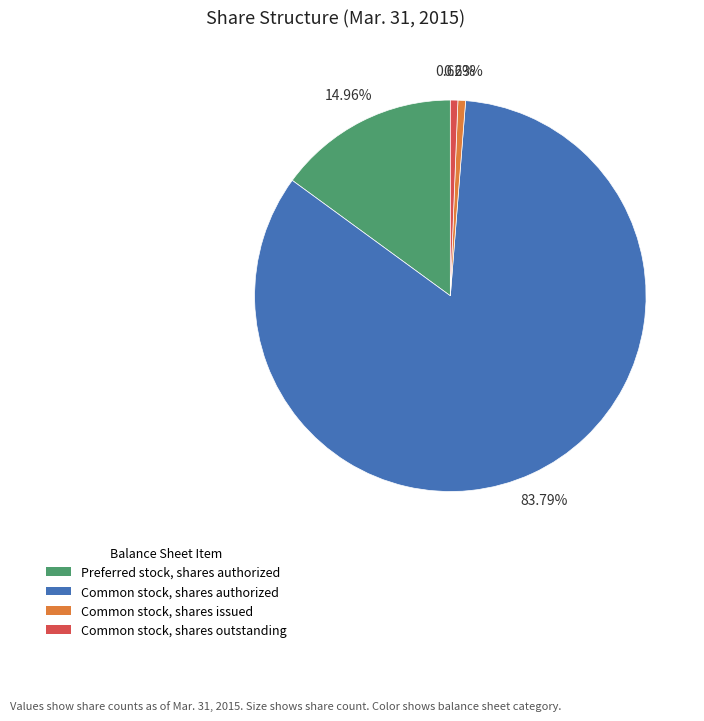

Which has a higher value, Preferred stock, shares authorized or Common stock, shares authorized?

Common stock, shares authorized